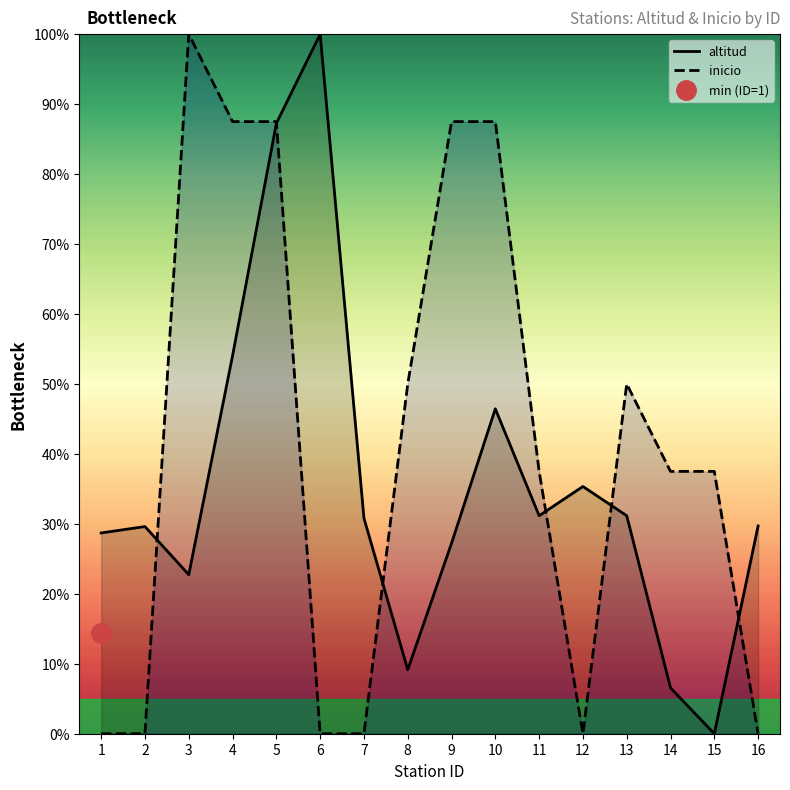

Where is inicio nearest to the value 50?

8